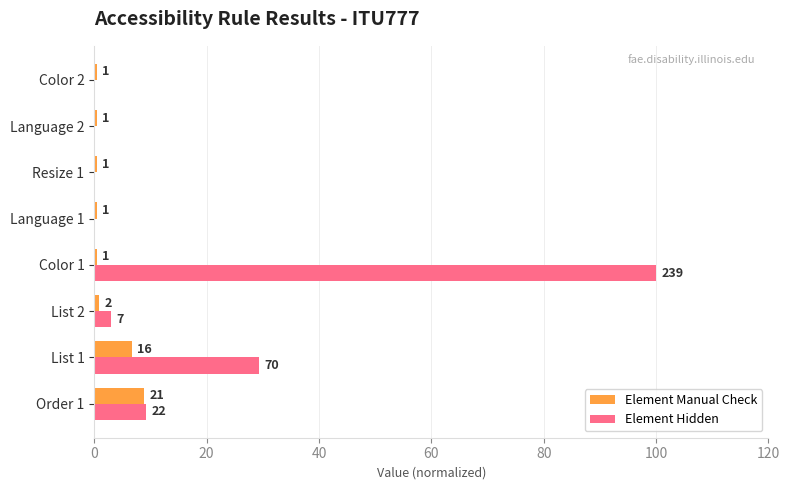

What are all the series names shown in the legend?

Element Manual Check, Element Hidden